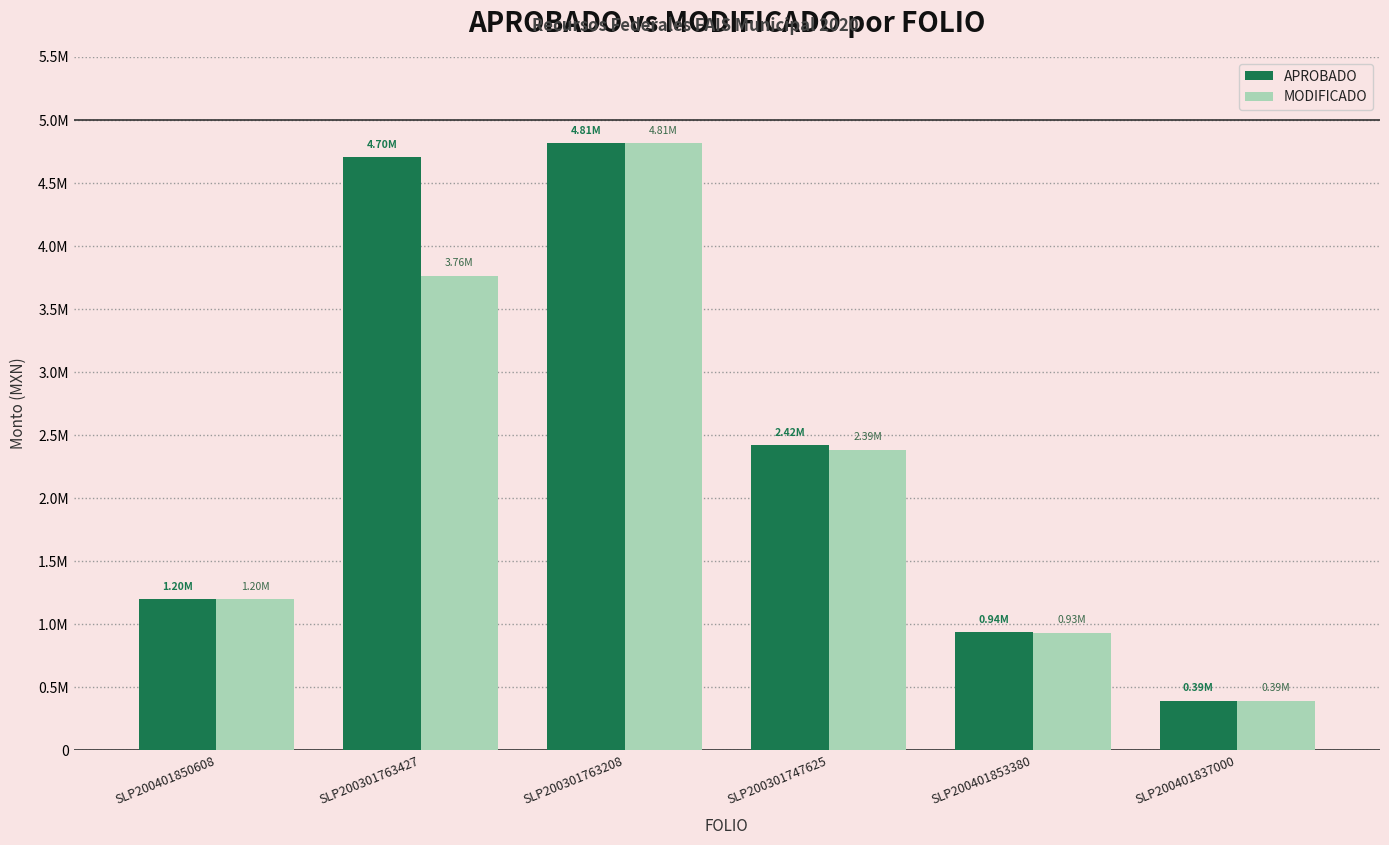

At how many categories does at least one series exceed 4580206?

2